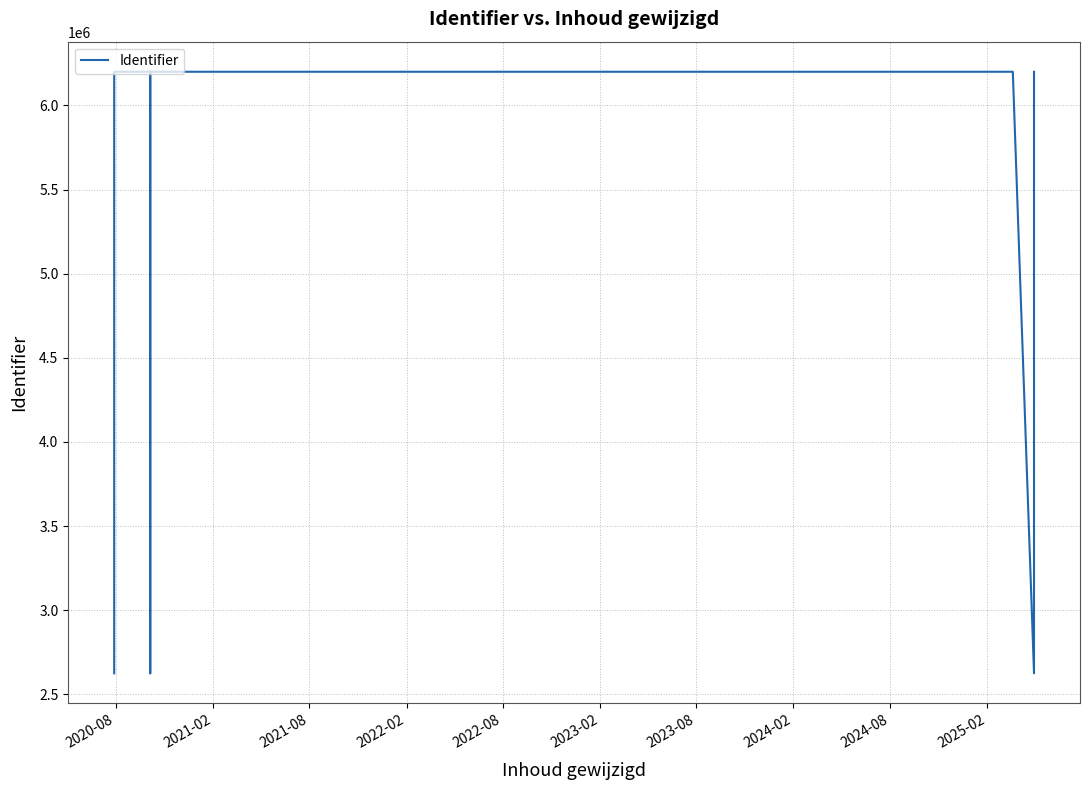

What is the label of the 8th point from the left?

2024-02